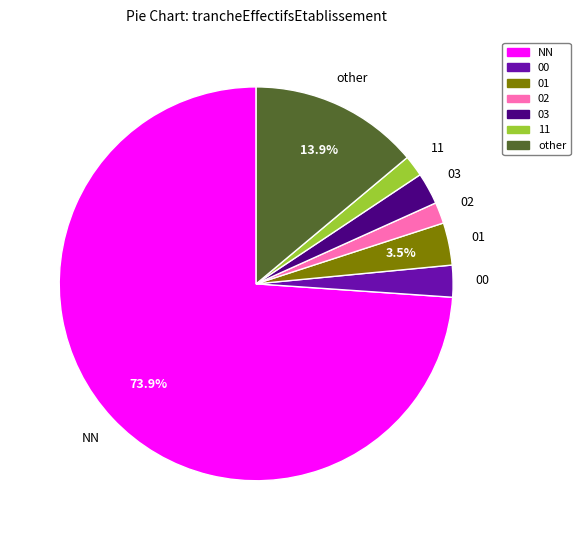

The other slice represents 14% of the pie. True or false?

True